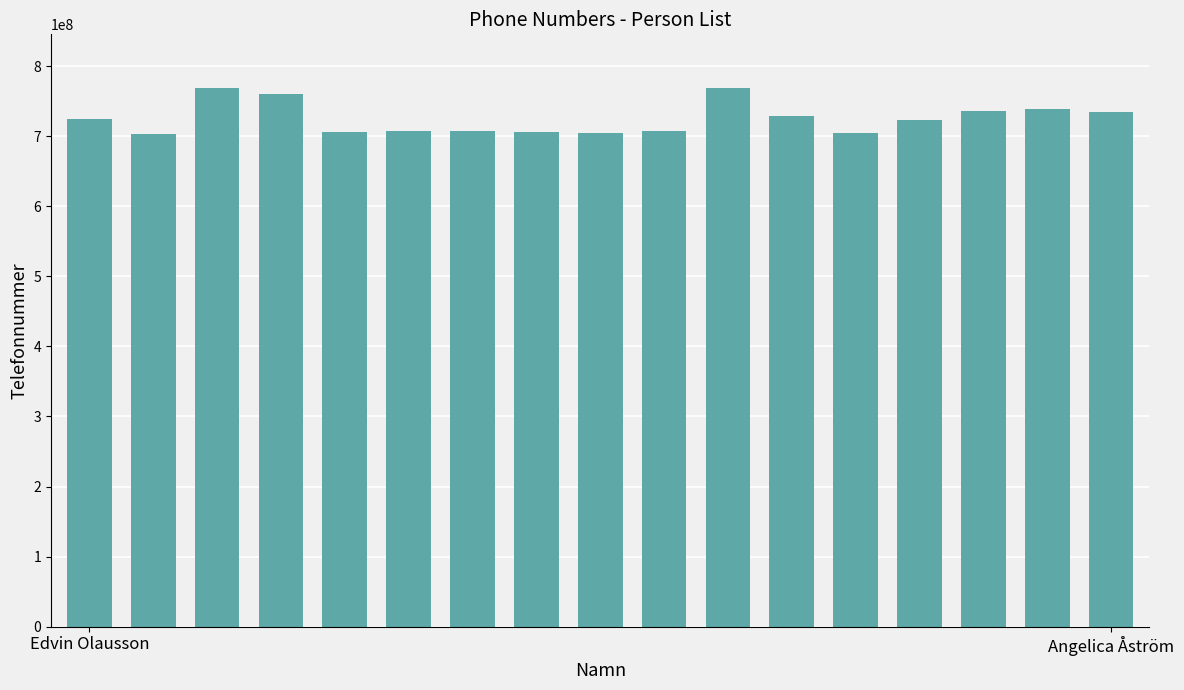

What is the average value?

725254275